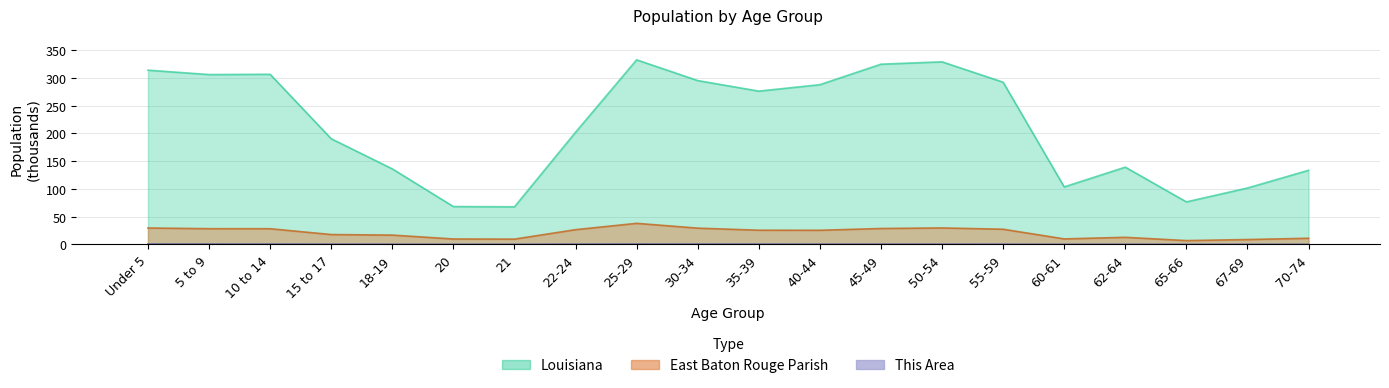

Where does the Louisiana series first go above 276?

Under 5